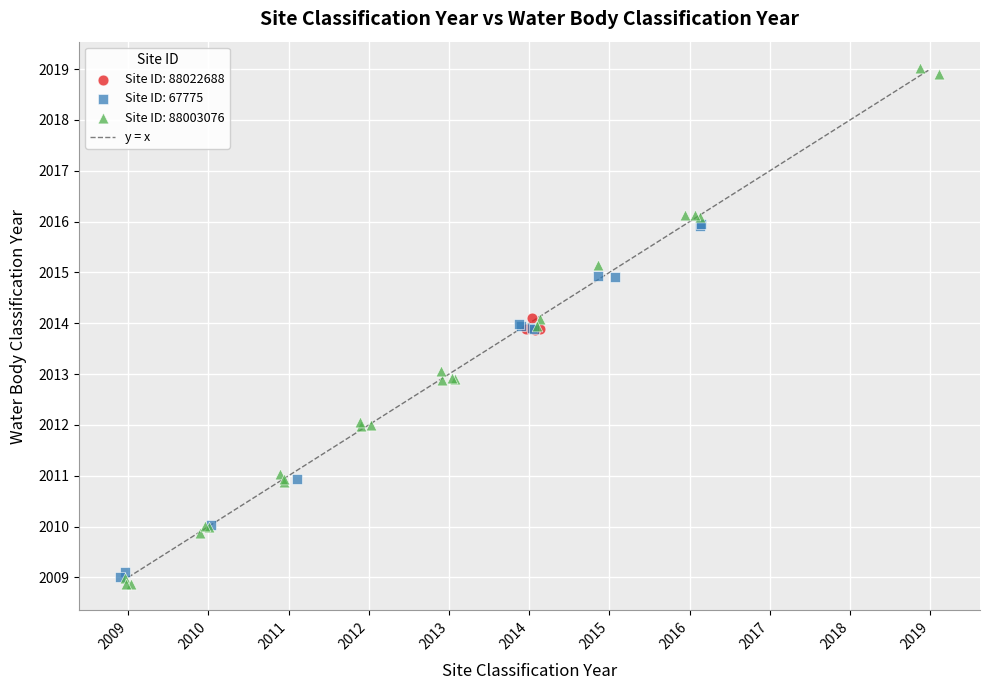

Which series has the widest spread of Y values?

Site ID: 88003076